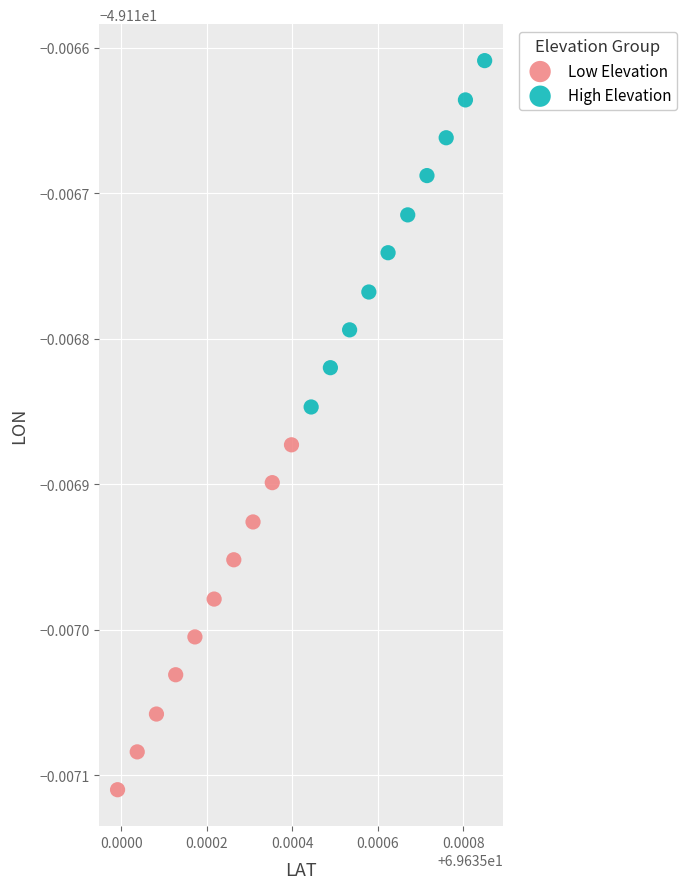

Which series has the largest Y range (max minus min)?

High Elevation